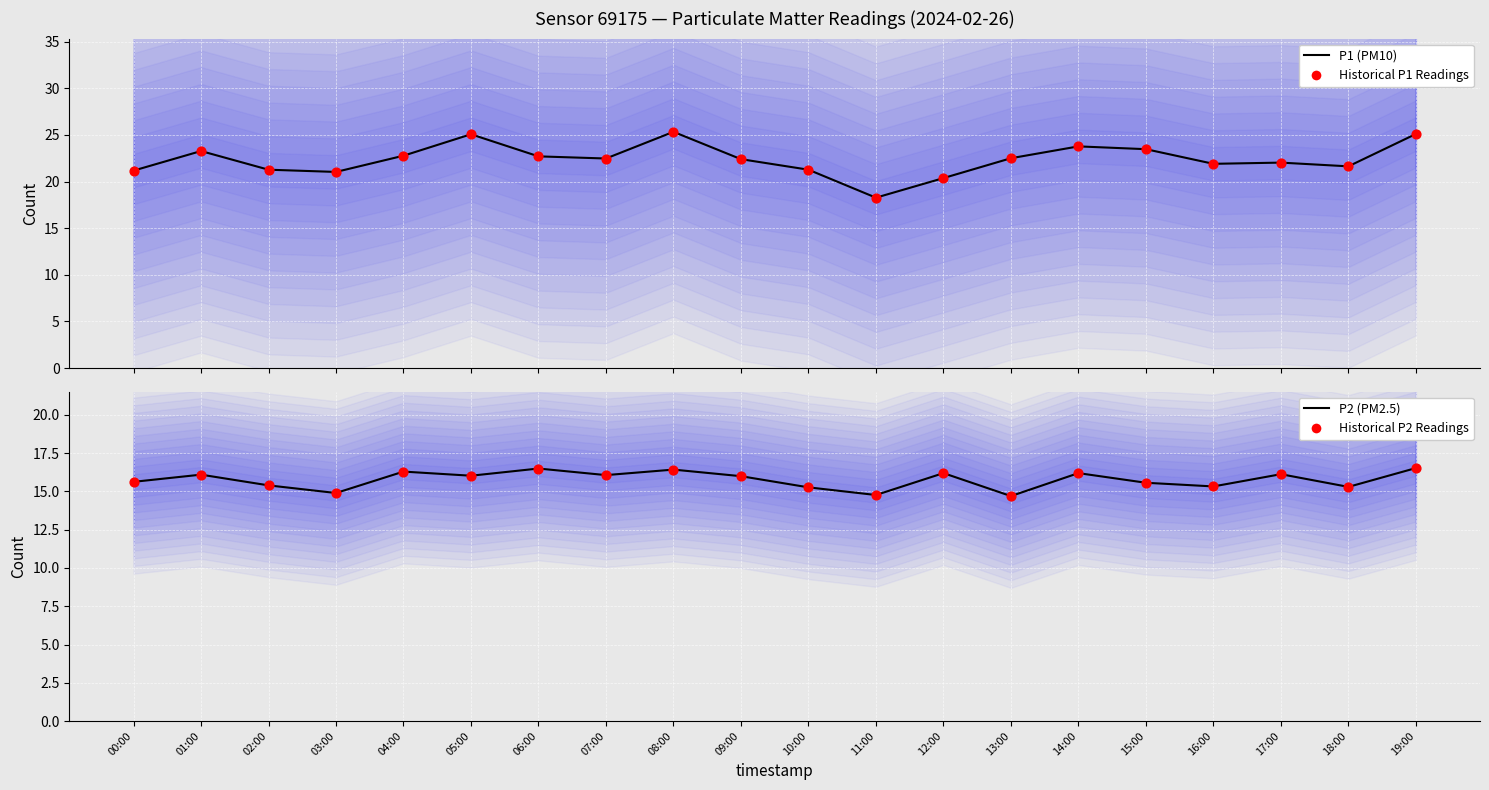

Which series reaches the minimum Y coordinate?

P2 (PM2.5)